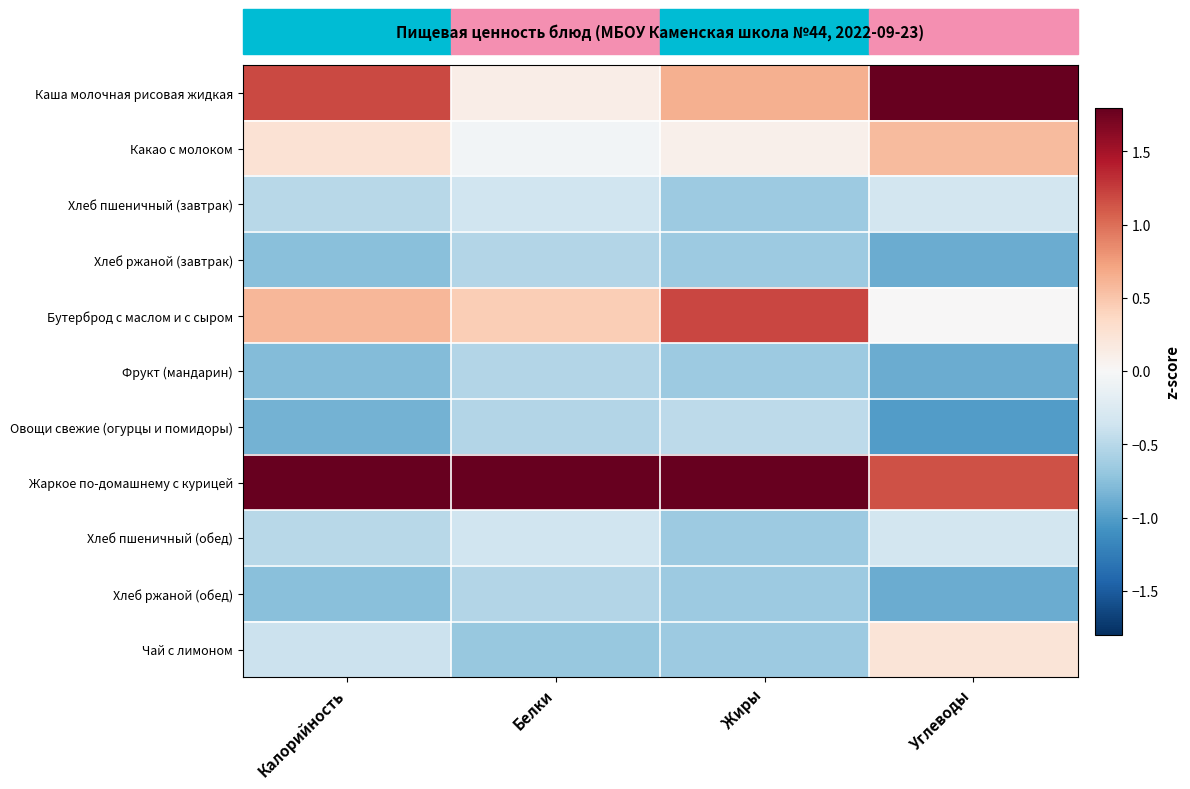

Reading right to left, transcribe all the data shown in this chart.

Каша молочная рисовая жидкая: Углеводы=2.4	Жиры=0.6	Белки=0.1	Калорийность=1.2
Какао с молоком: Углеводы=0.6	Жиры=0.1	Белки=-0.0	Калорийность=0.3
Хлеб пшеничный (завтрак): Углеводы=-0.3	Жиры=-0.7	Белки=-0.4	Калорийность=-0.5
Хлеб ржаной (завтрак): Углеводы=-0.9	Жиры=-0.7	Белки=-0.5	Калорийность=-0.8
Бутерброд с маслом и с сыром: Углеводы=0.0	Жиры=1.2	Белки=0.4	Калорийность=0.6
Фрукт (мандарин): Углеводы=-0.9	Жиры=-0.7	Белки=-0.5	Калорийность=-0.8
Овощи свежие (огурцы и помидоры): Углеводы=-1.0	Жиры=-0.5	Белки=-0.5	Калорийность=-0.9
Жаркое по-домашнему с курицей: Углеводы=1.1	Жиры=2.5	Белки=3.0	Калорийность=2.5
Хлеб пшеничный (обед): Углеводы=-0.3	Жиры=-0.7	Белки=-0.4	Калорийность=-0.5
Хлеб ржаной (обед): Углеводы=-0.9	Жиры=-0.7	Белки=-0.5	Калорийность=-0.8
Чай с лимоном: Углеводы=0.2	Жиры=-0.7	Белки=-0.7	Калорийность=-0.4